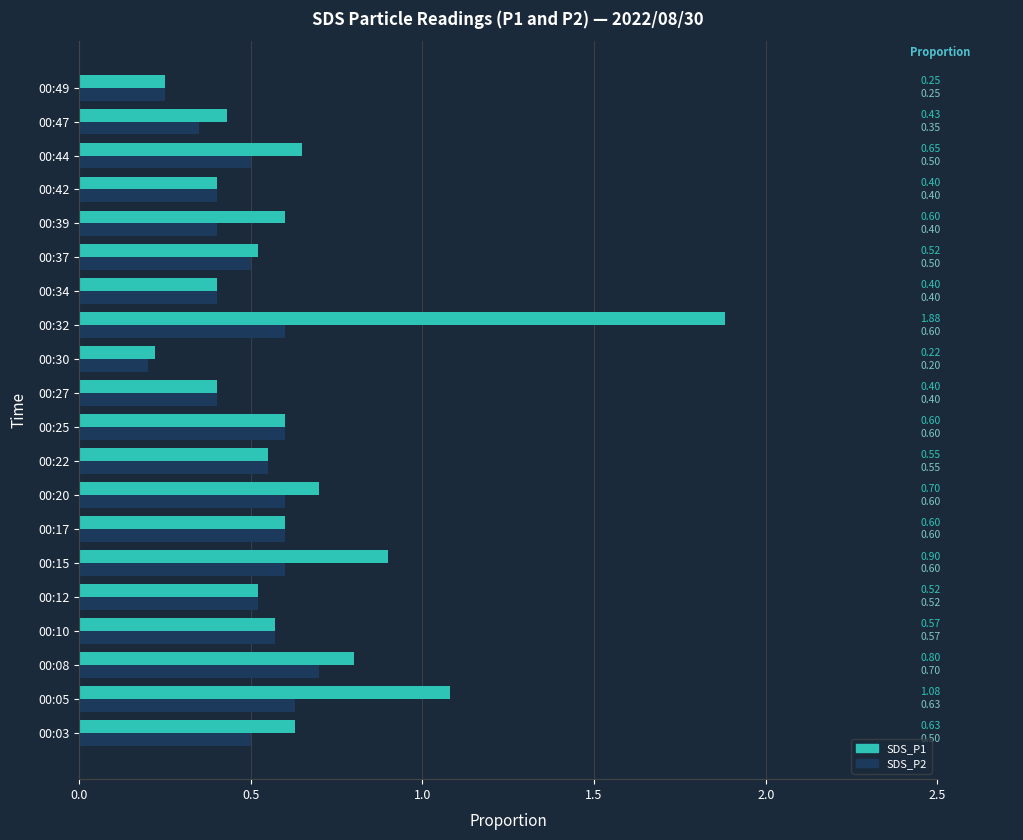

At which category is the sum across all series the highest?

00:32